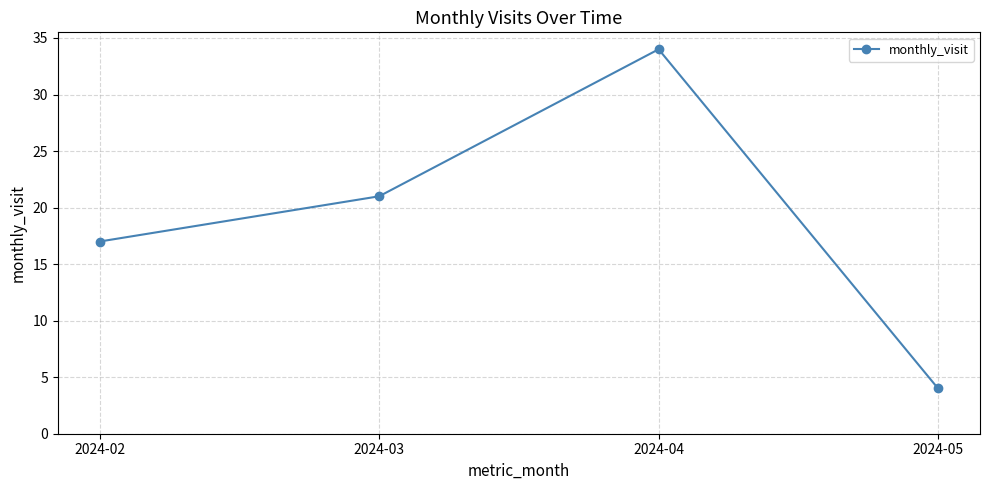

Between 2024-05 and 2024-04, which is larger?

2024-04